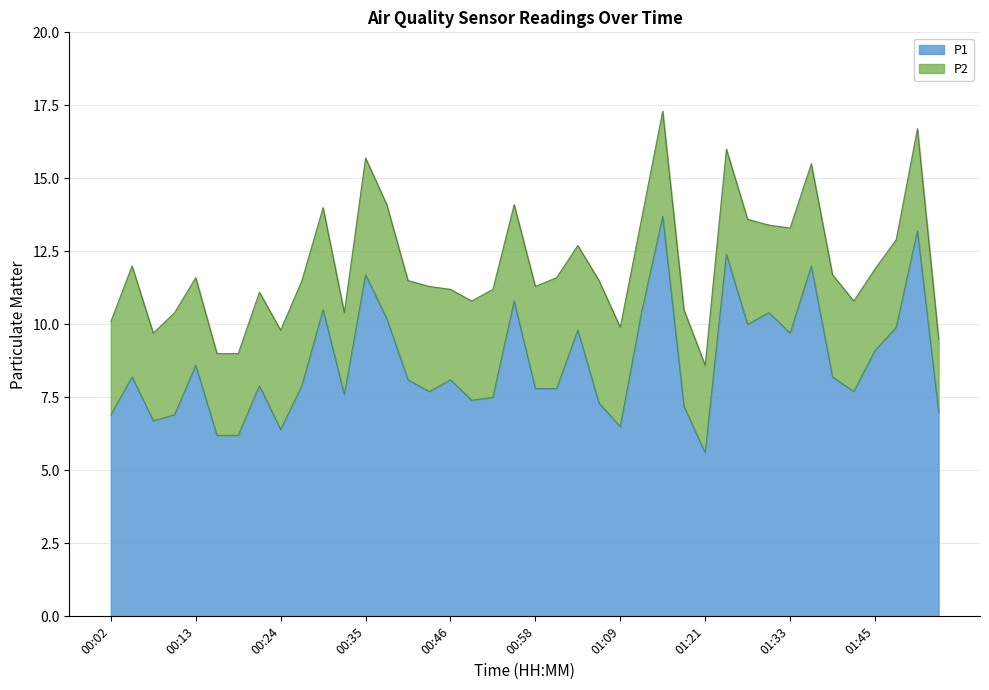

What value does the data have at 00:55?

10.8